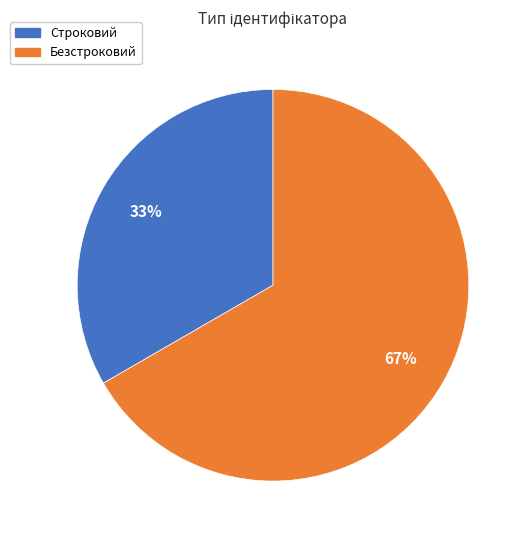

To the nearest percent, what percentage of the pie is Строковий?

33%